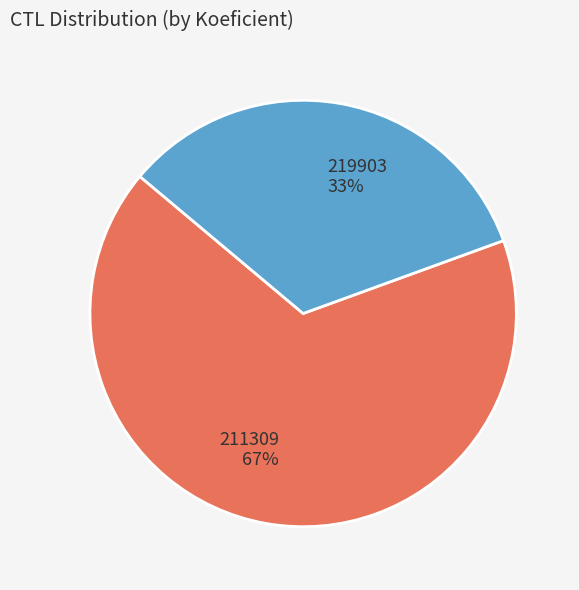

Is it true that 211309 is 67% of the pie?

True